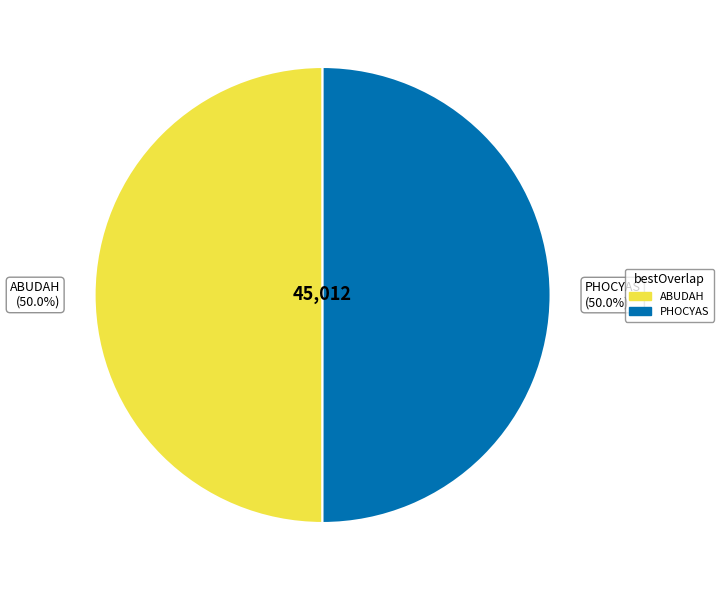

Approximately how many times larger is the value at PHOCYAS compared to ABUDAH?

1.0